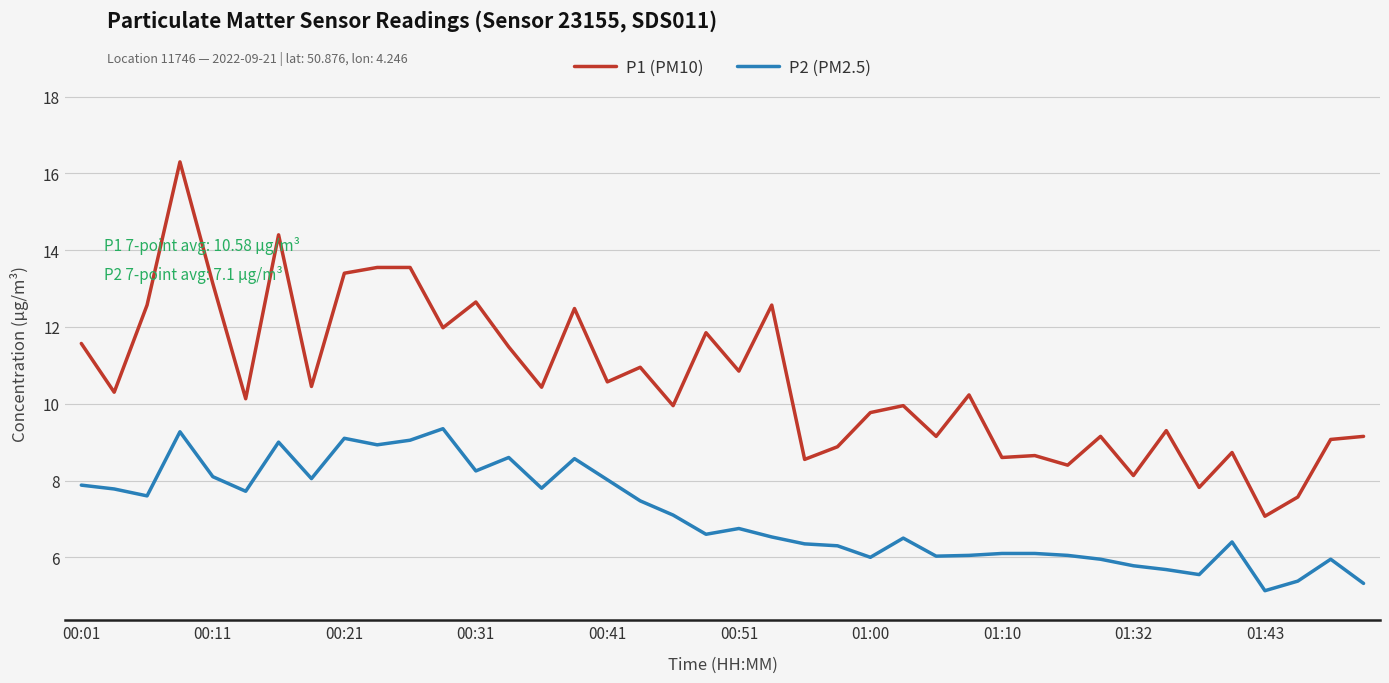

What are all the series names shown in the legend?

P1 (PM10), P2 (PM2.5)